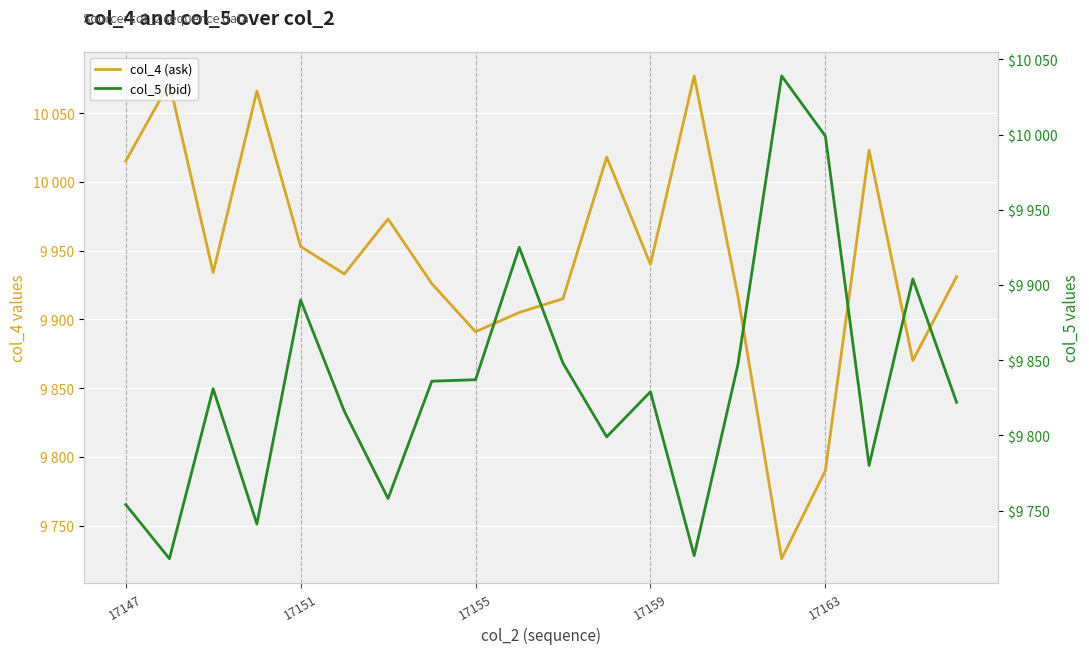

Which series has the largest total across all categories?

col_4 (ask)